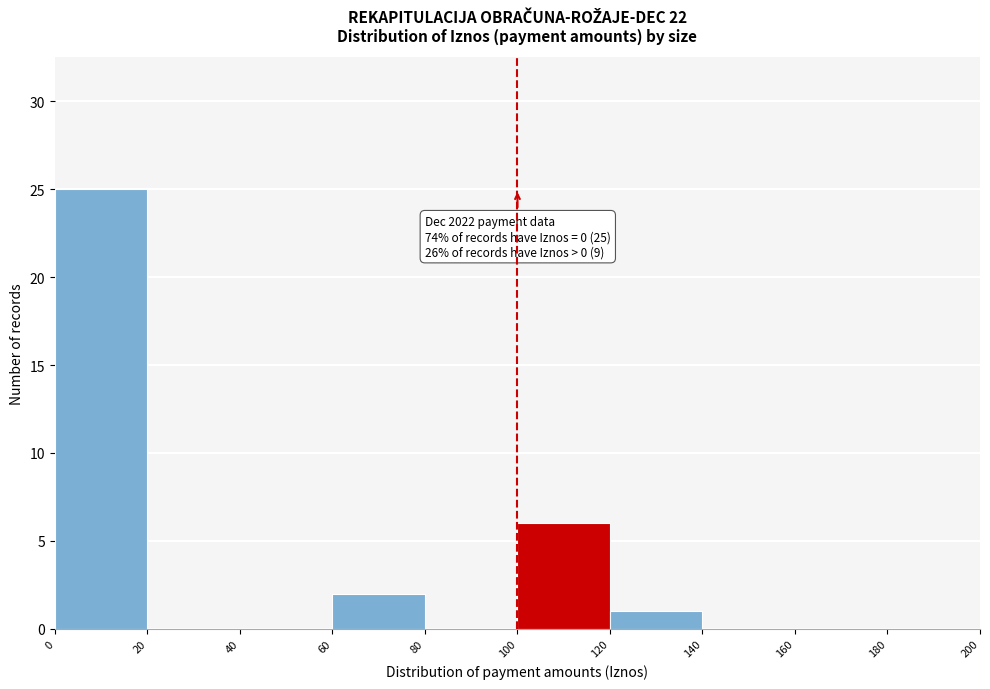

Over which range of the x-axis is the bar tallest?

0 to 20